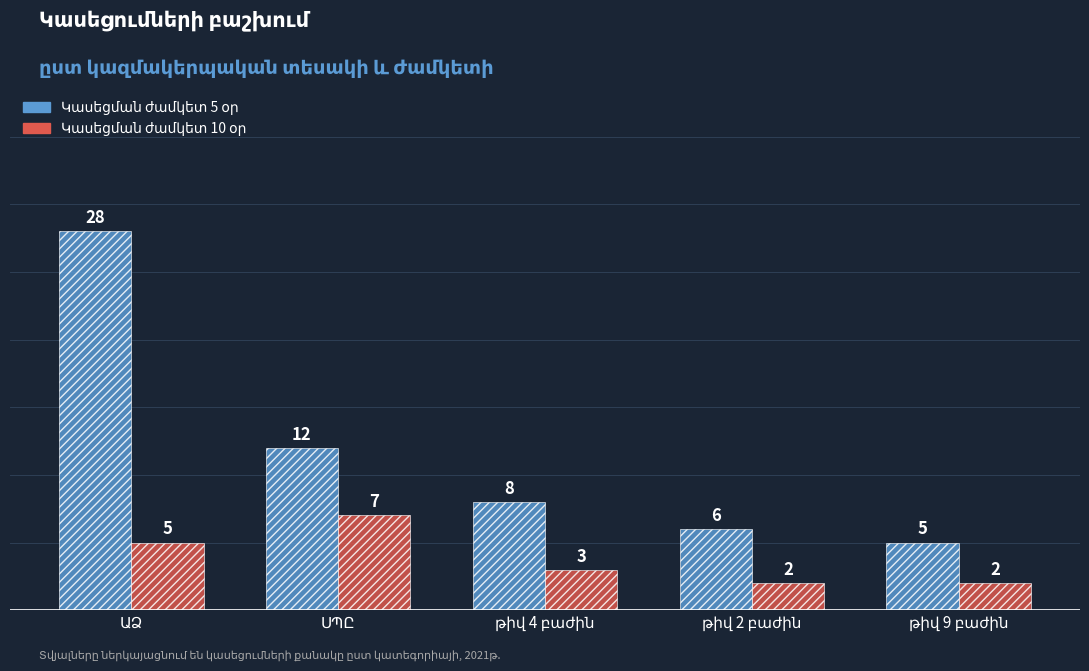

What is the maximum value shown in the chart?

28